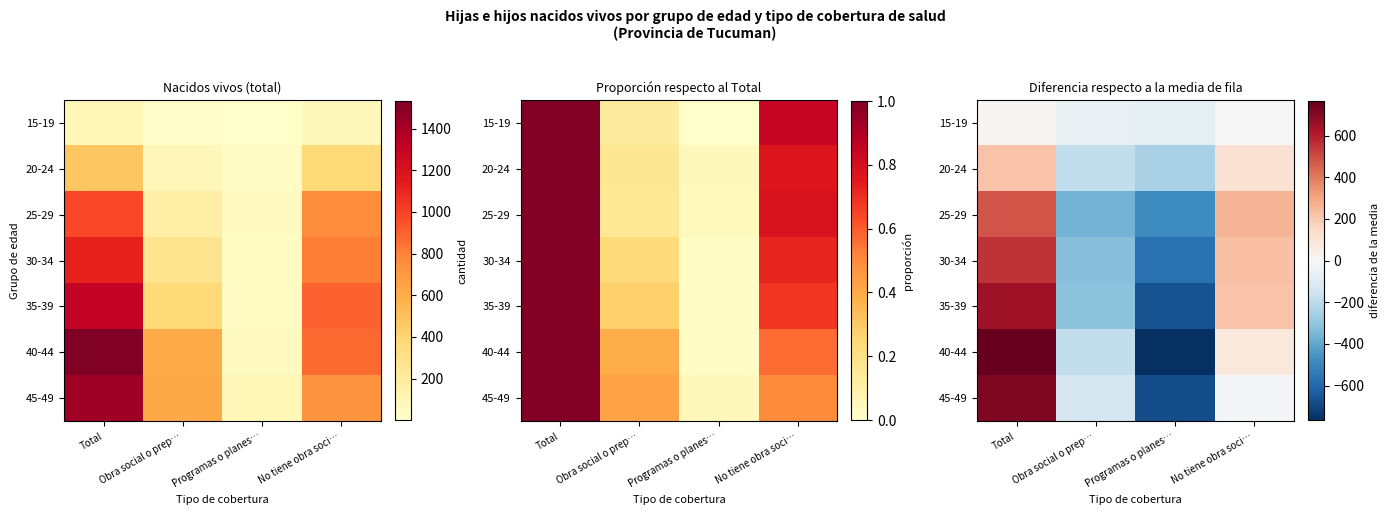

What is the greatest value displayed?

766.0